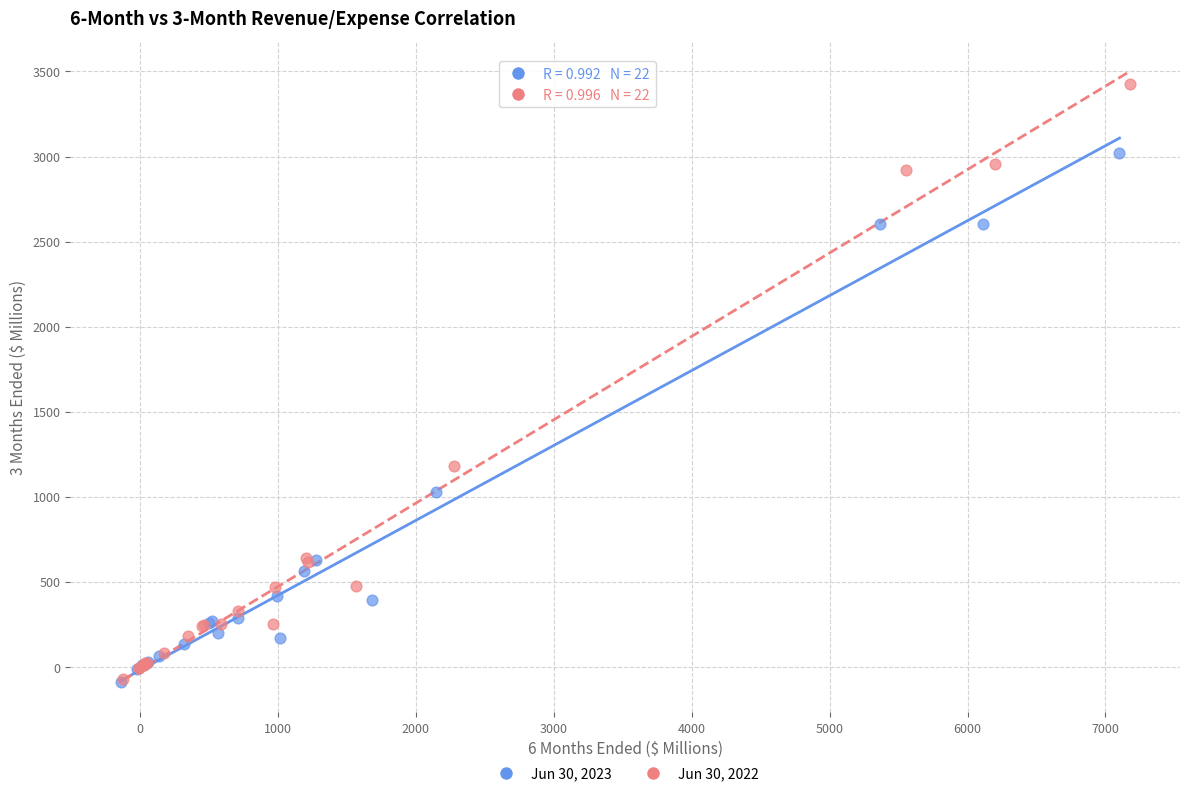

Which series has the largest Y range (max minus min)?

Jun 30, 2022